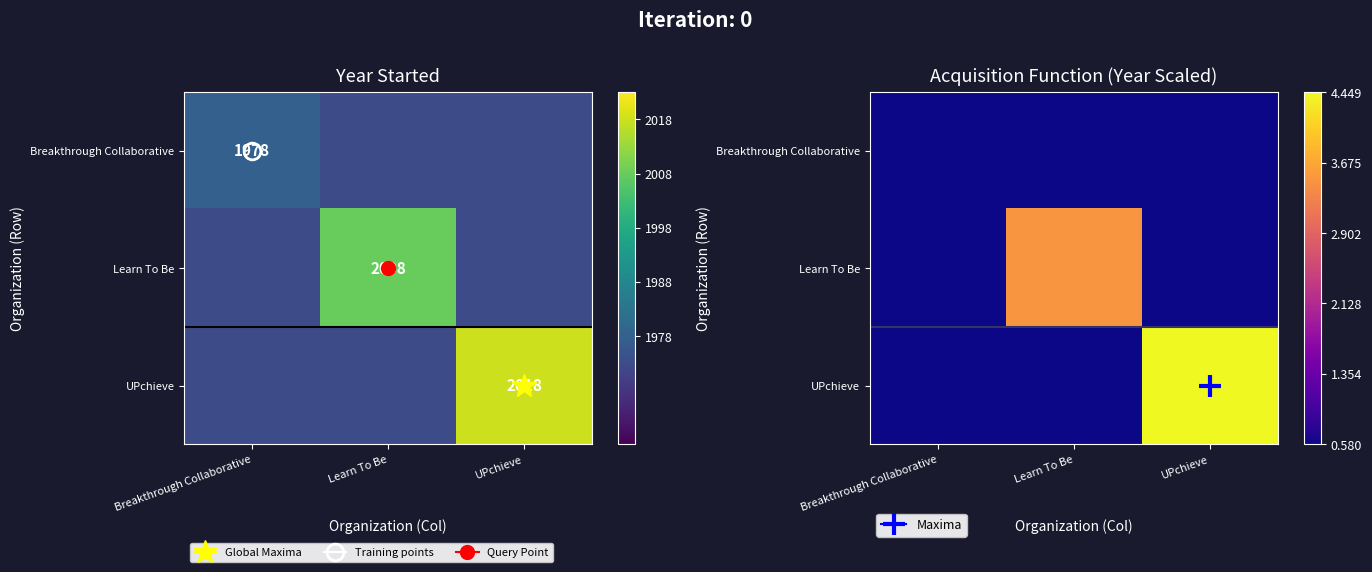

Which series has the widest spread of values?

UPchieve